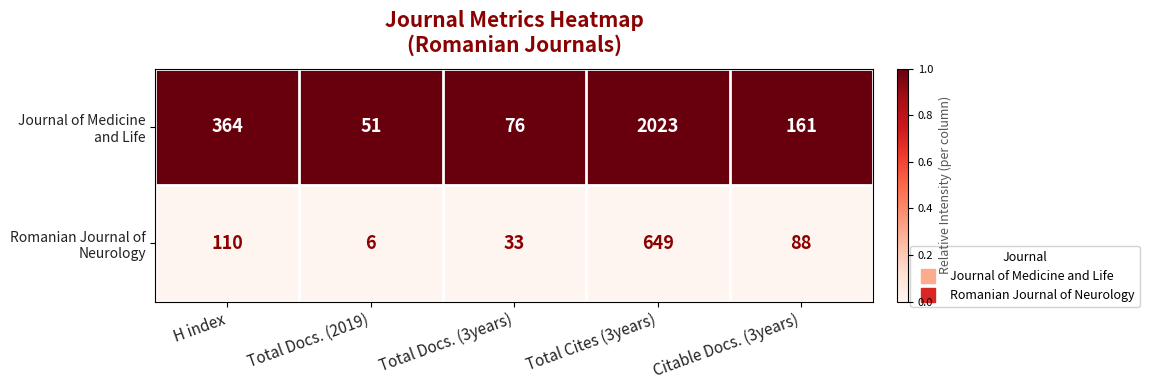

Reading left to right, transcribe all the data shown in this chart.

Journal of Medicine and Life: H index=364	Total Docs. (2019)=51	Total Docs. (3years)=76	Total Cites (3years)=2023	Citable Docs. (3years)=161
Romanian Journal of Neurology: H index=110	Total Docs. (2019)=6	Total Docs. (3years)=33	Total Cites (3years)=649	Citable Docs. (3years)=88